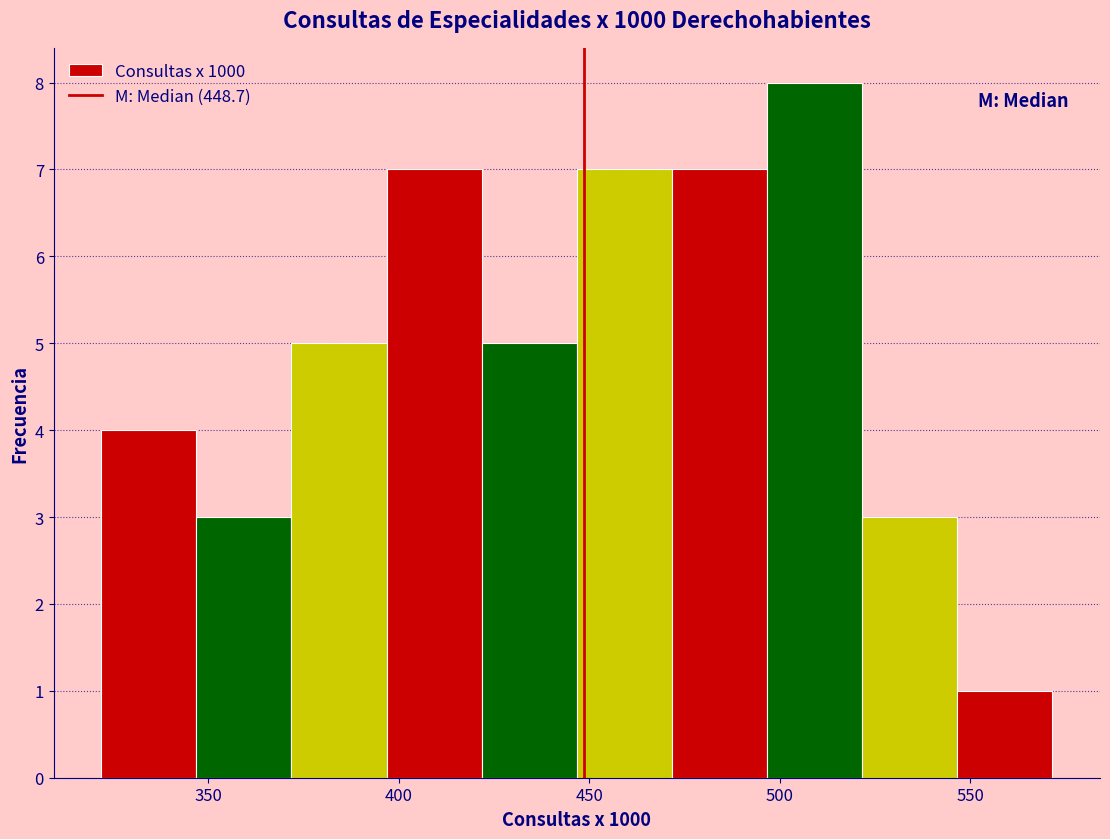

Reading left to right, transcribe this chart: for each bar, give the range it covers on the x-axis and its height. Neither the bar edges nor the heights are printed on the chart, so give them approximately, as read against the axes.

320 to 345: 4
345 to 370: 3
370 to 395: 5
395 to 420: 7
420 to 445: 5
445 to 470: 7
470 to 495: 7
495 to 520: 8
520 to 545: 3
545 to 570: 1